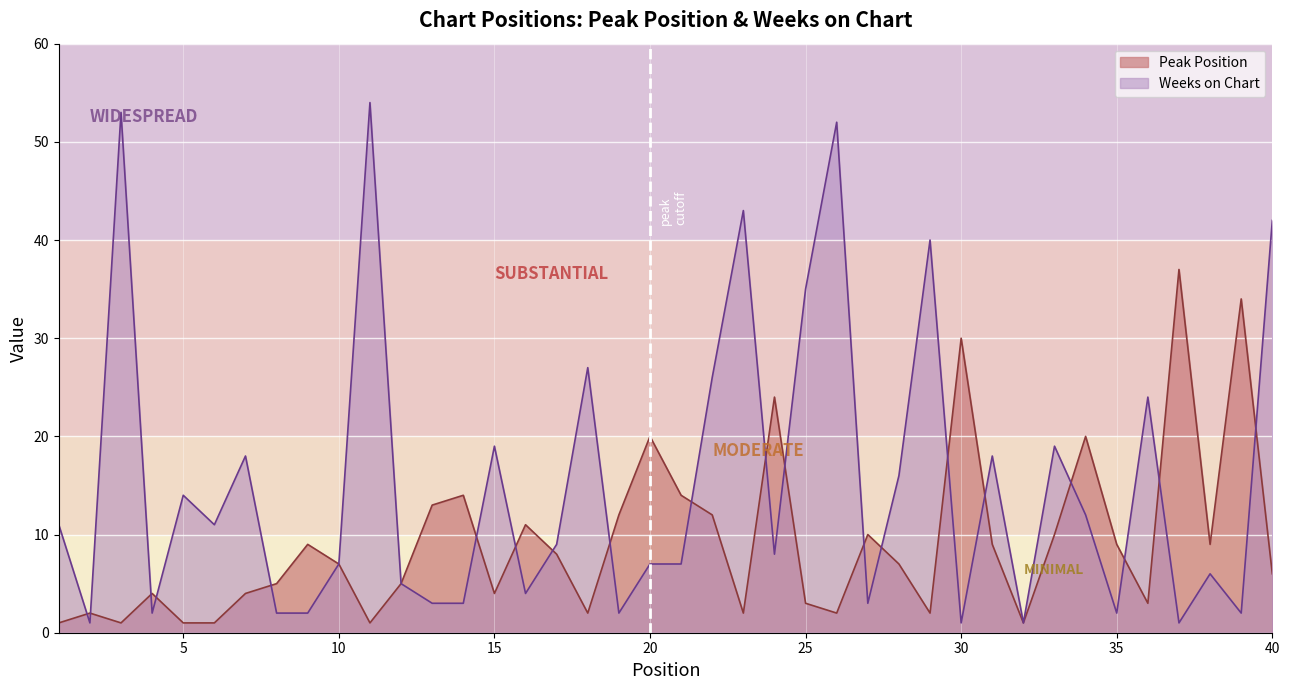

At which category does Weeks on Chart reach its first local peak?

3